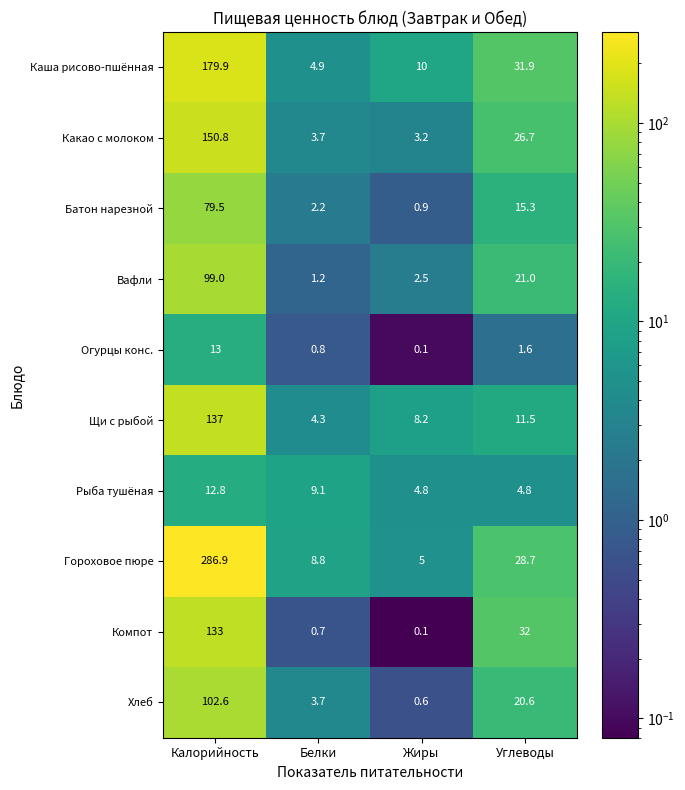

The Каша рисово-пшённая series shows 1.1 at Белки. True or false?

False